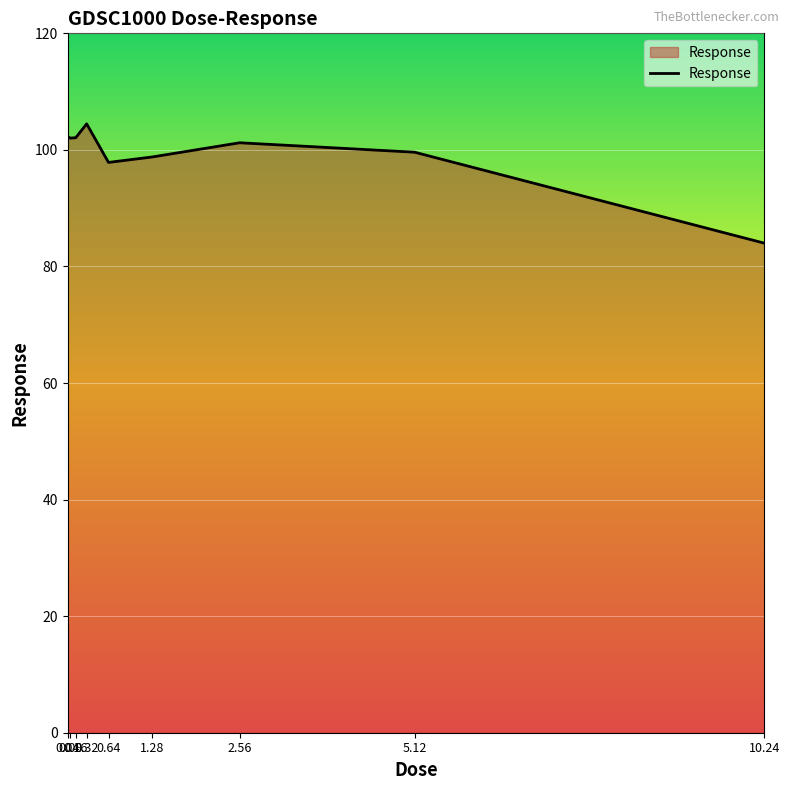

What is the difference between the maximum and minimum values?

20.5